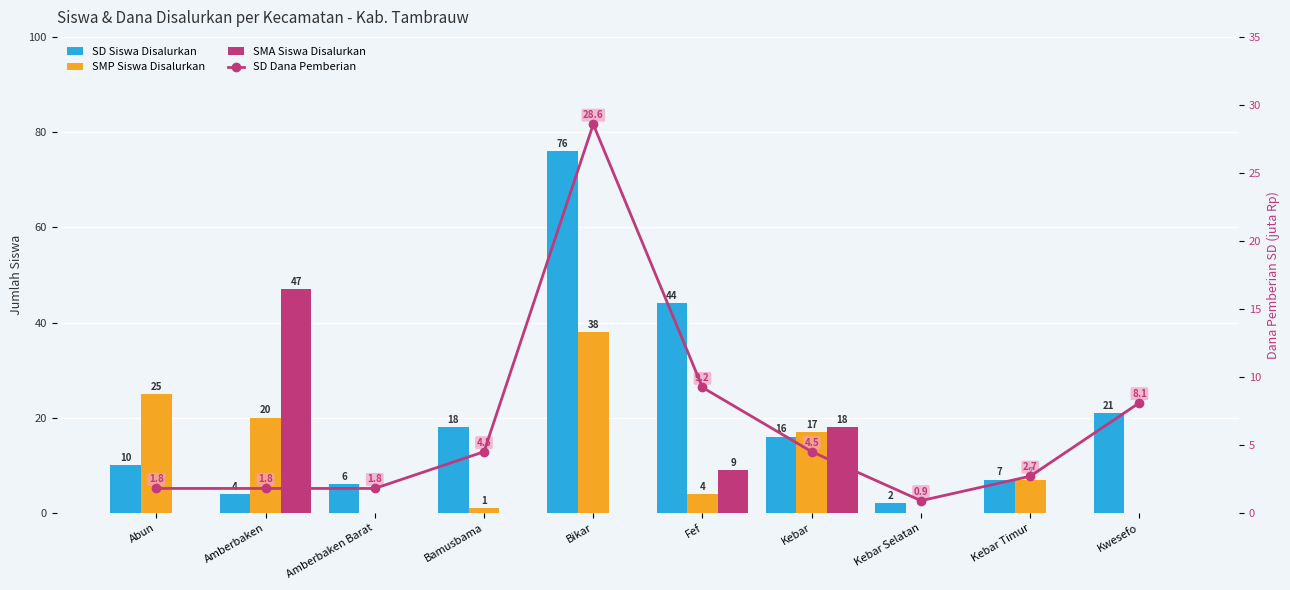

How many categories are shown in the chart?

10